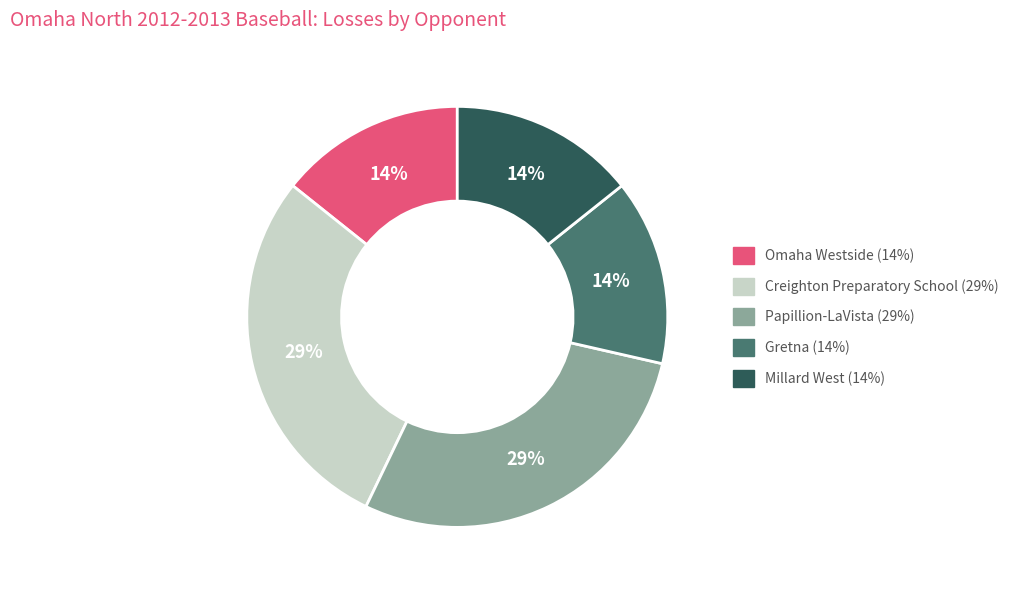

Is there a majority slice in this chart?

No